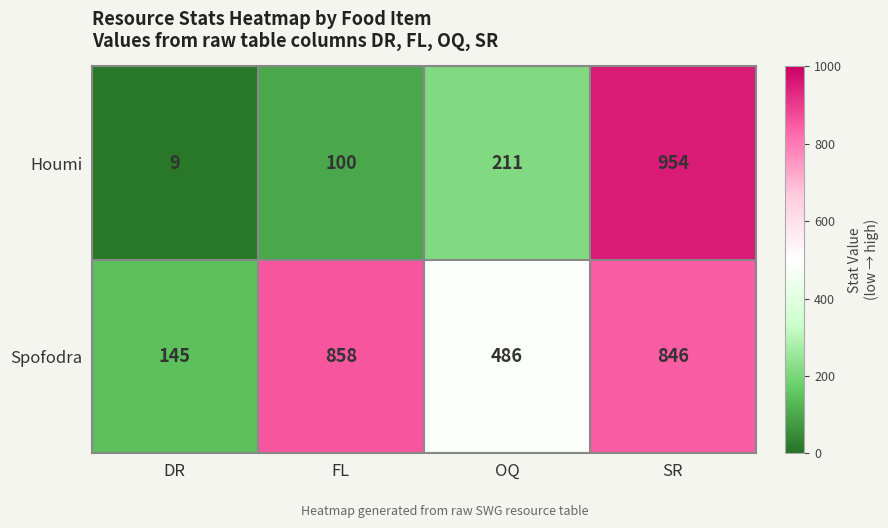

Which series has the widest spread of values?

Houmi